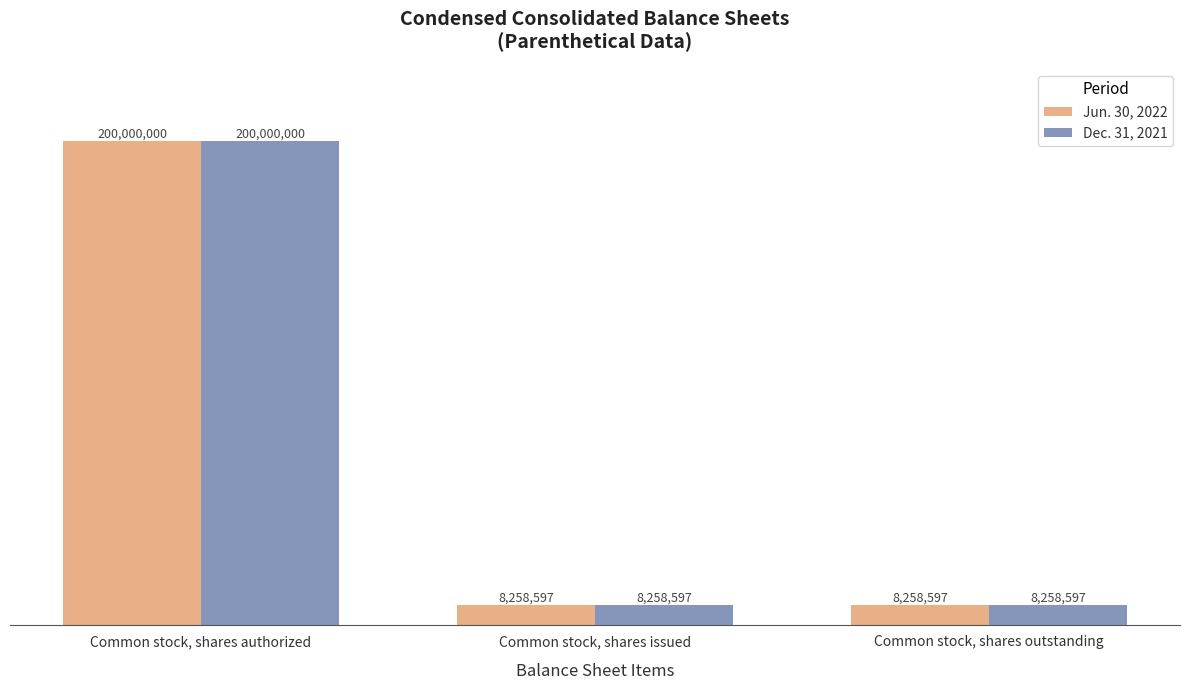

Does the chart contain any negative values?

No